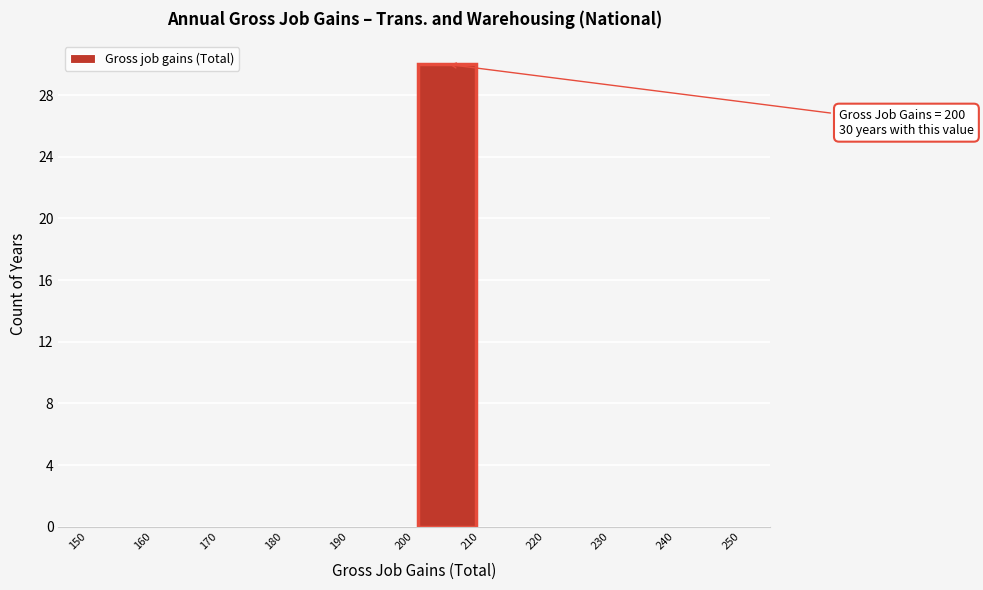

Which range on the x-axis has the tallest bar?

200 to 210